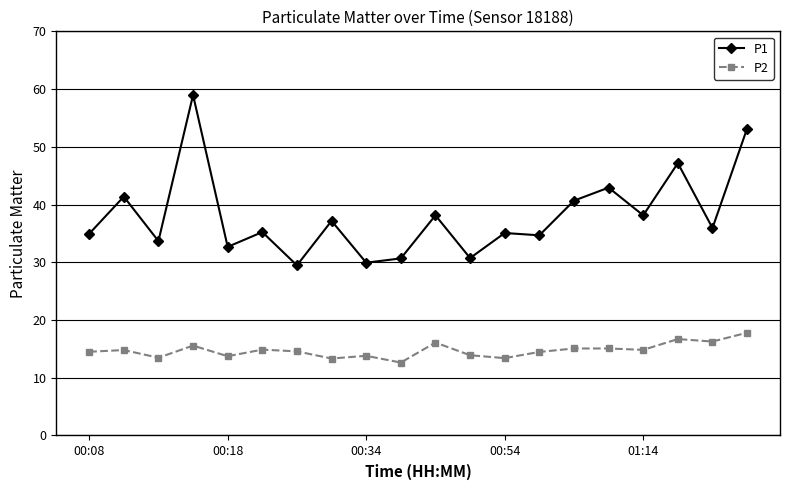

Which series has the largest total across all categories?

P1